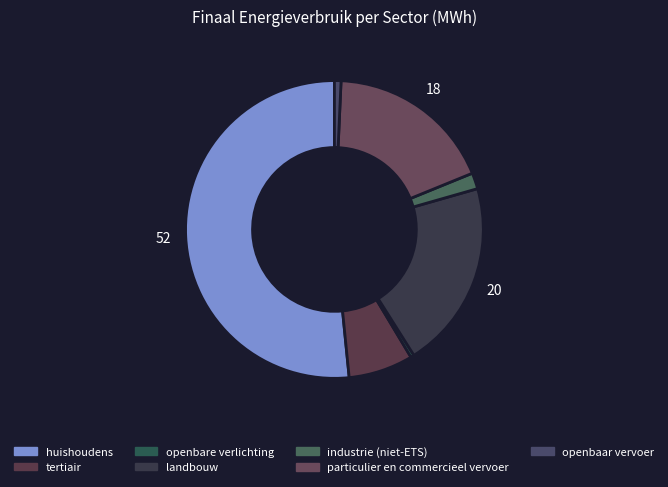

What is the smallest slice in the pie chart?

openbare verlichting